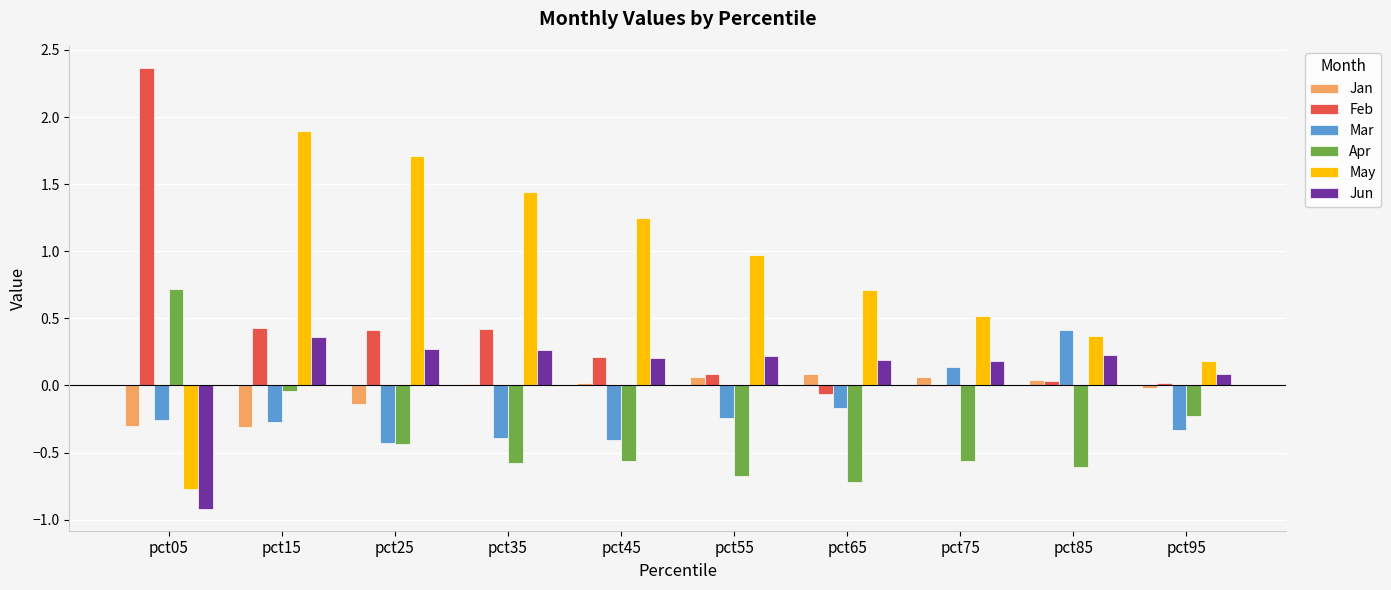

How many Mar values are between 0 and 1?

2